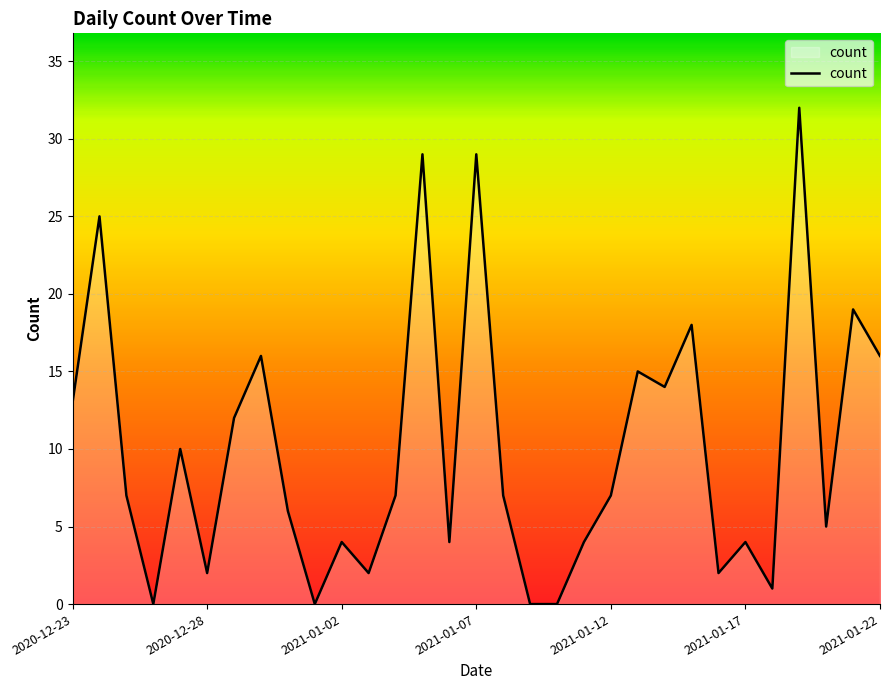

True or false: there are more than 2 points higher than both neighbors.

True